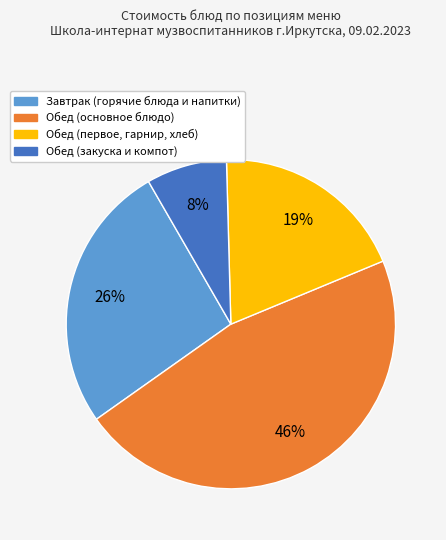

Is there any slice that represents more than half of the pie?

No